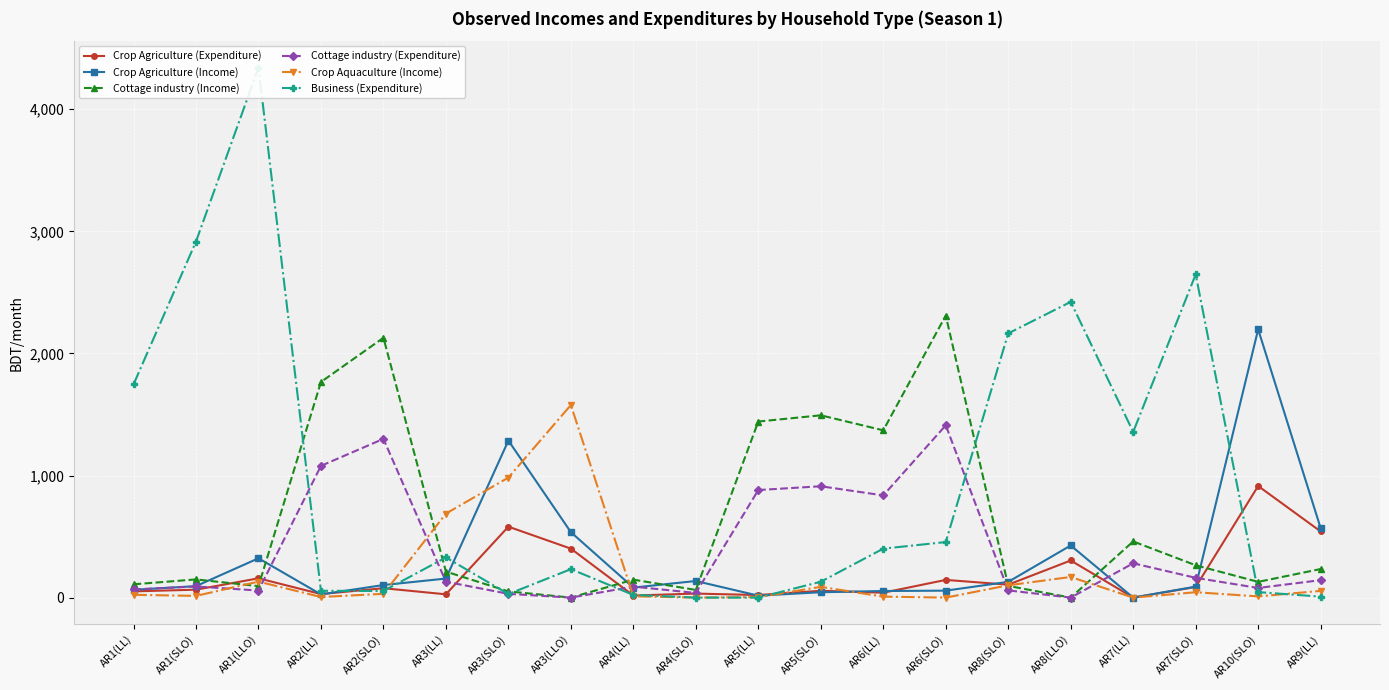

At how many categories does at least one series exceed 2944?

1